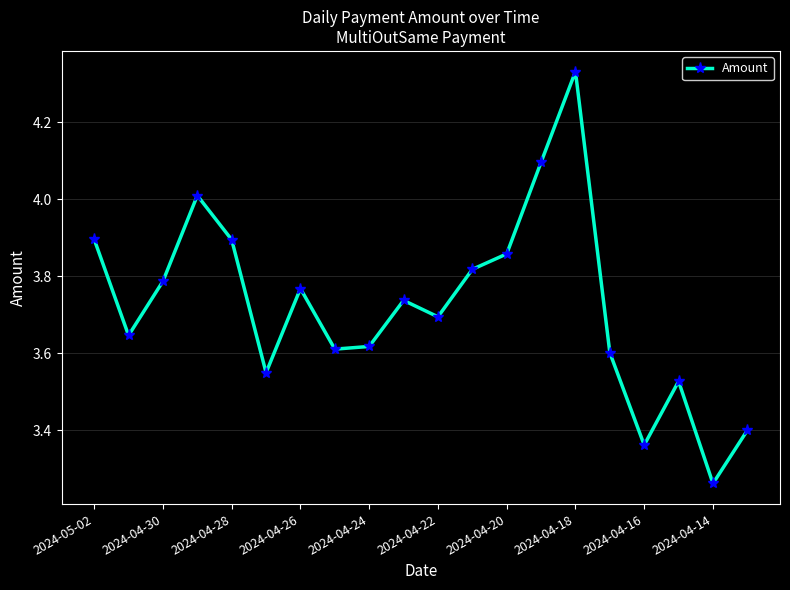

True or false: there are more than 1 points higher than both neighbors.

True